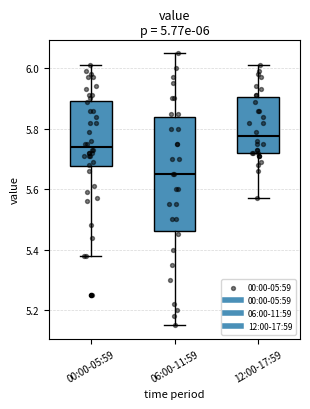

Comparing the boxes themselves (not the whiskers), which one is the tallest?

06:00-11:59